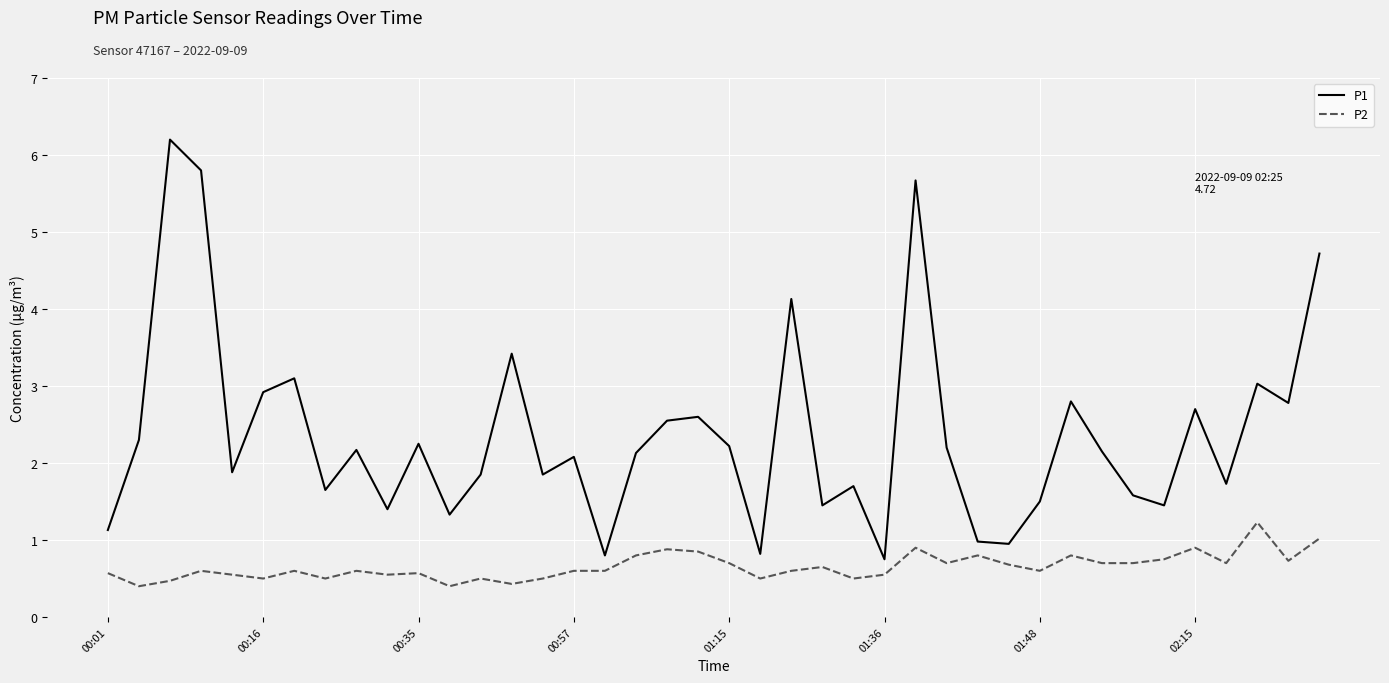

True or false: P1 and P2 cross at least once.

False